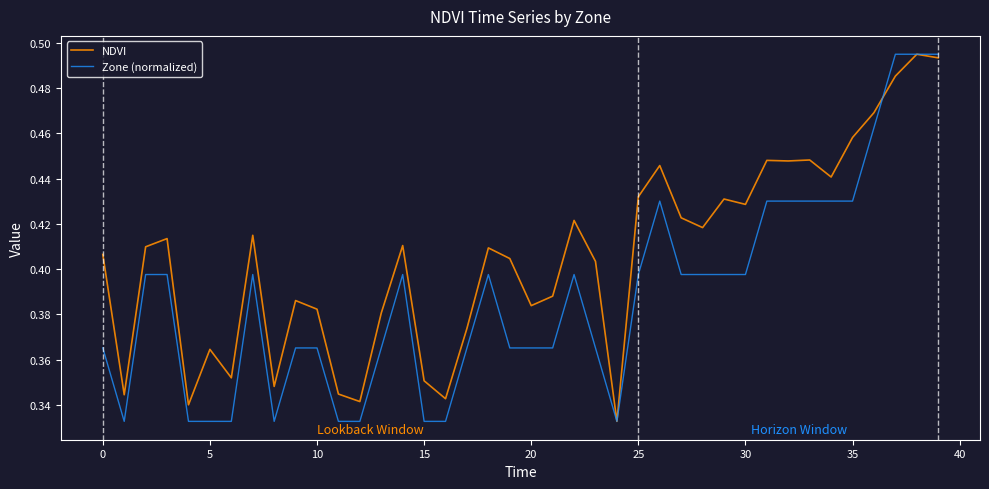

Count the NDVI values in the range 0 to 1.

40